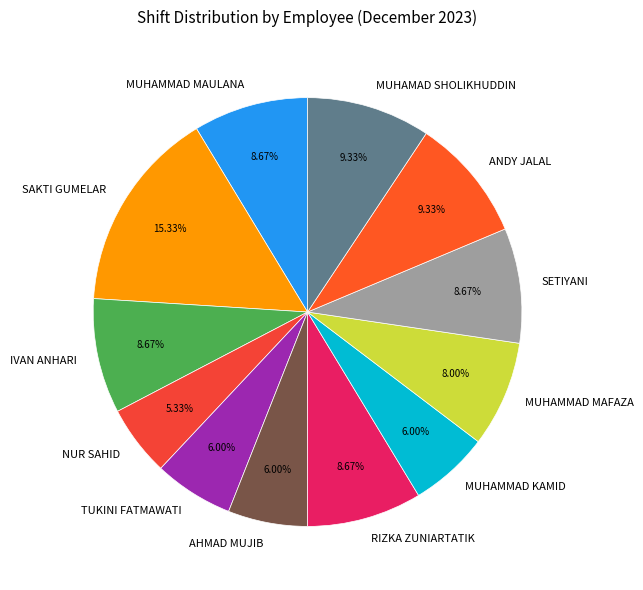

Is there any slice that represents more than half of the pie?

No